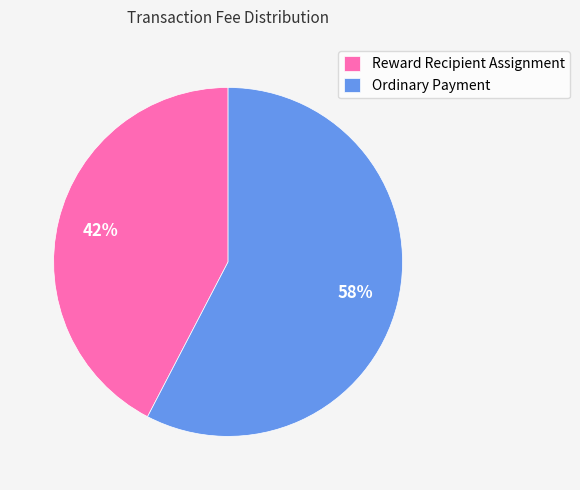

Count the number of slices in the pie.

2